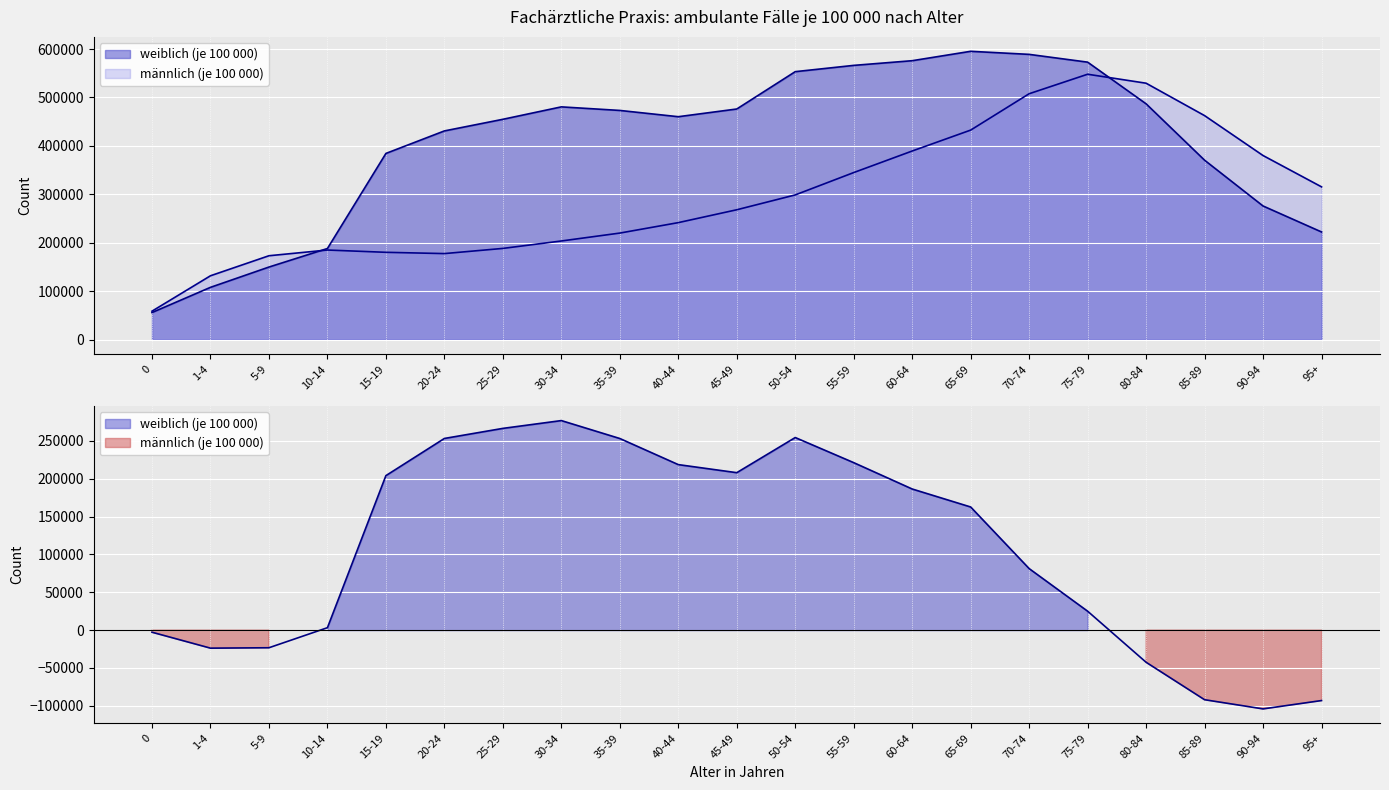

Rank the series by their average value, from highest to lowest.

weiblich (je 100 000), männlich (je 100 000)